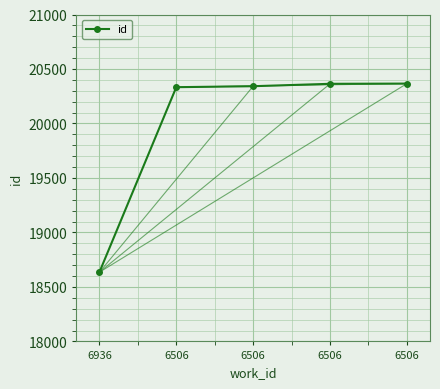

How many categories are shown in the chart?

5